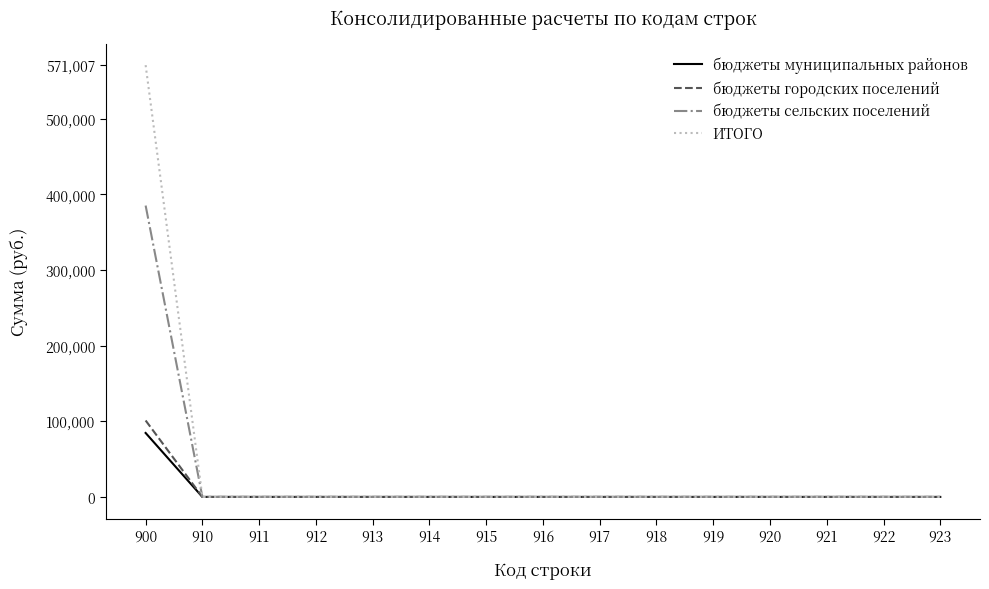

What is the average value of the бюджеты муниципальных районов series?

5639.5